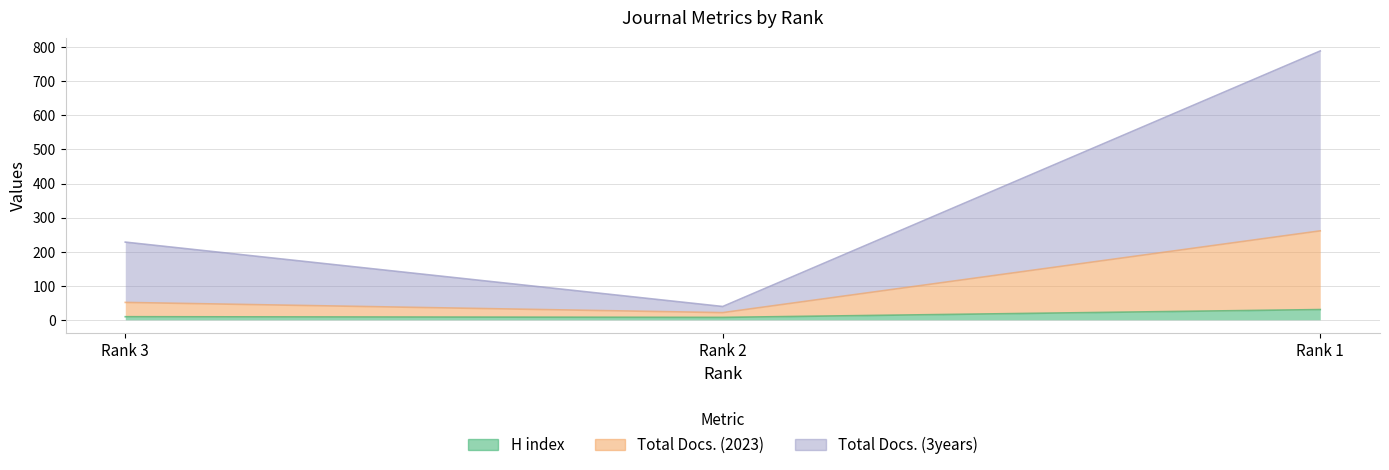

What is the maximum value shown in the chart?

789